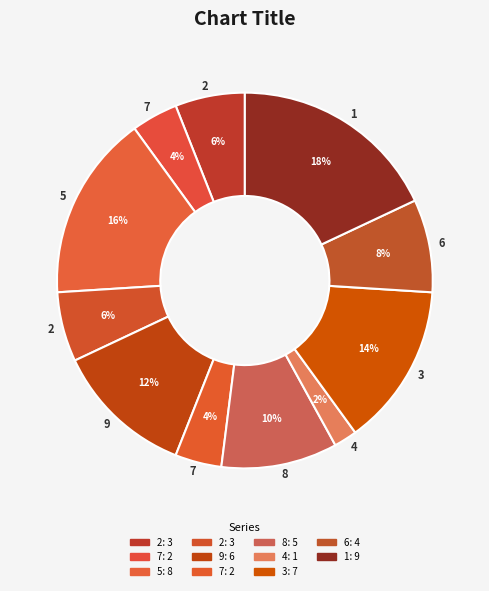

How many slices are in this pie chart?

11